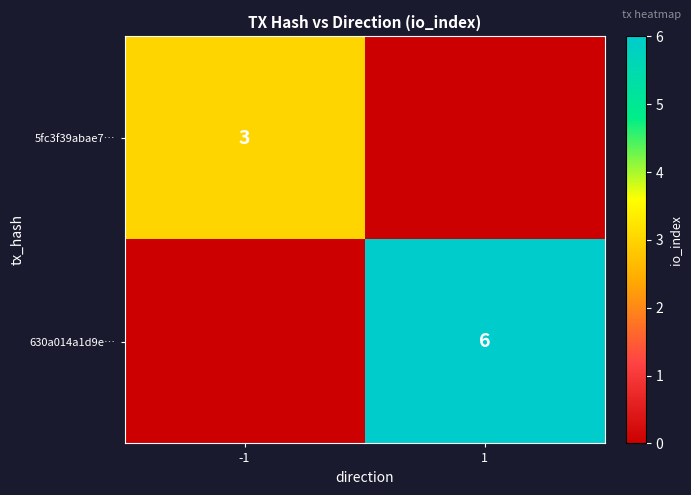

The value of 630a014a1d9e… at 1 is 6. True or false?

True